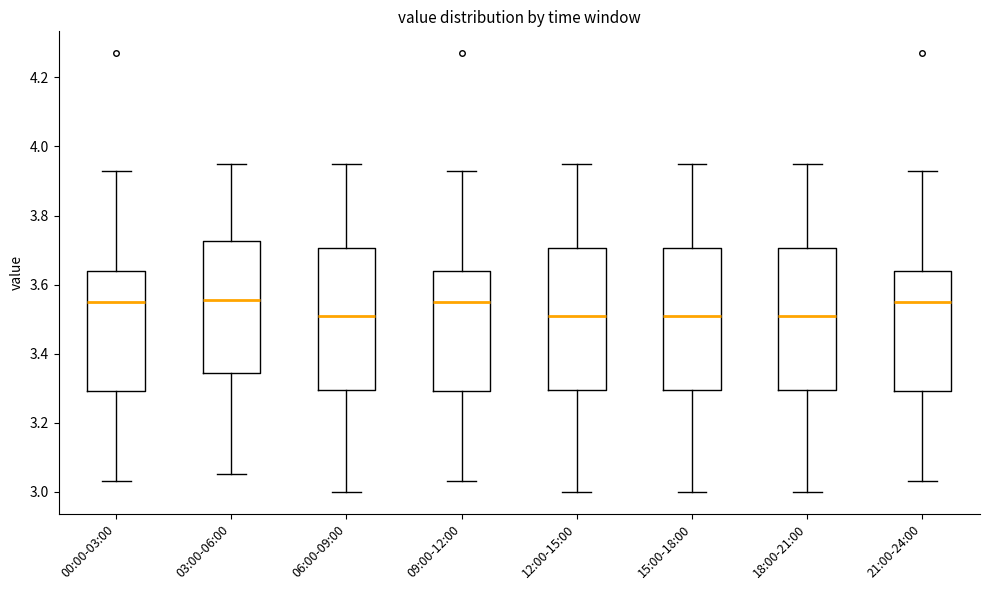

Reading left to right, transcribe this box plot: for each box, give where its median line is, the range the box spans, and where its two whiskers end, as read against the y-axis. The values are not printed on the chart, so give them approximately, as read against the axis.

00:00-03:00: median 3.56, box 3.30 to 3.64, whiskers 3.04 to 3.94
03:00-06:00: median 3.56, box 3.34 to 3.72, whiskers 3.06 to 3.96
06:00-09:00: median 3.52, box 3.30 to 3.70, whiskers 3.00 to 3.96
09:00-12:00: median 3.56, box 3.30 to 3.64, whiskers 3.04 to 3.94
12:00-15:00: median 3.52, box 3.30 to 3.70, whiskers 3.00 to 3.96
15:00-18:00: median 3.52, box 3.30 to 3.70, whiskers 3.00 to 3.96
18:00-21:00: median 3.52, box 3.30 to 3.70, whiskers 3.00 to 3.96
21:00-24:00: median 3.56, box 3.30 to 3.64, whiskers 3.04 to 3.94